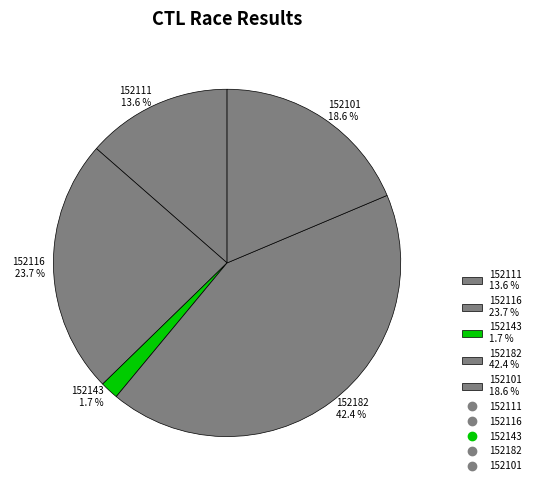

To the nearest percent, what is the combined percentage of 152111 and 152101?

32%